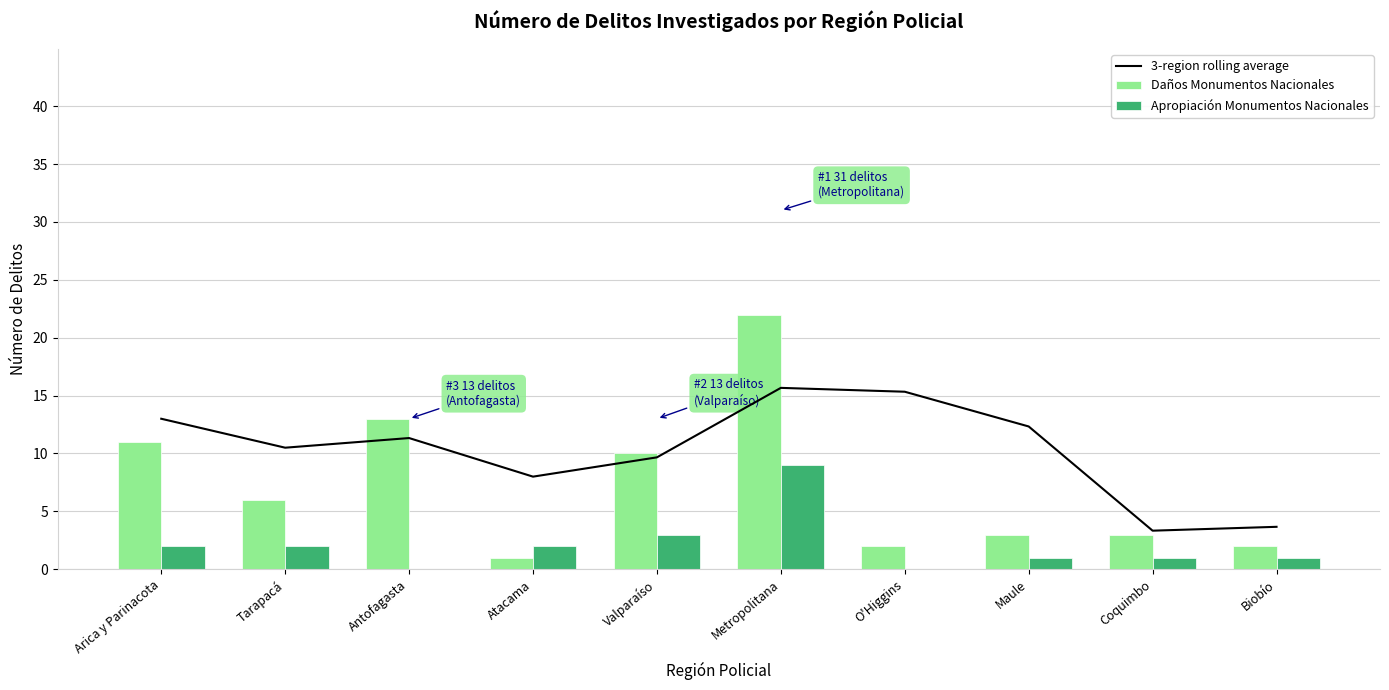

List the labels in order of Daños Monumentos Nacionales value, largest first.

Metropolitana, Antofagasta, Arica y Parinacota, Valparaíso, Tarapacá, Maule, Coquimbo, O'Higgins, Biobío, Atacama